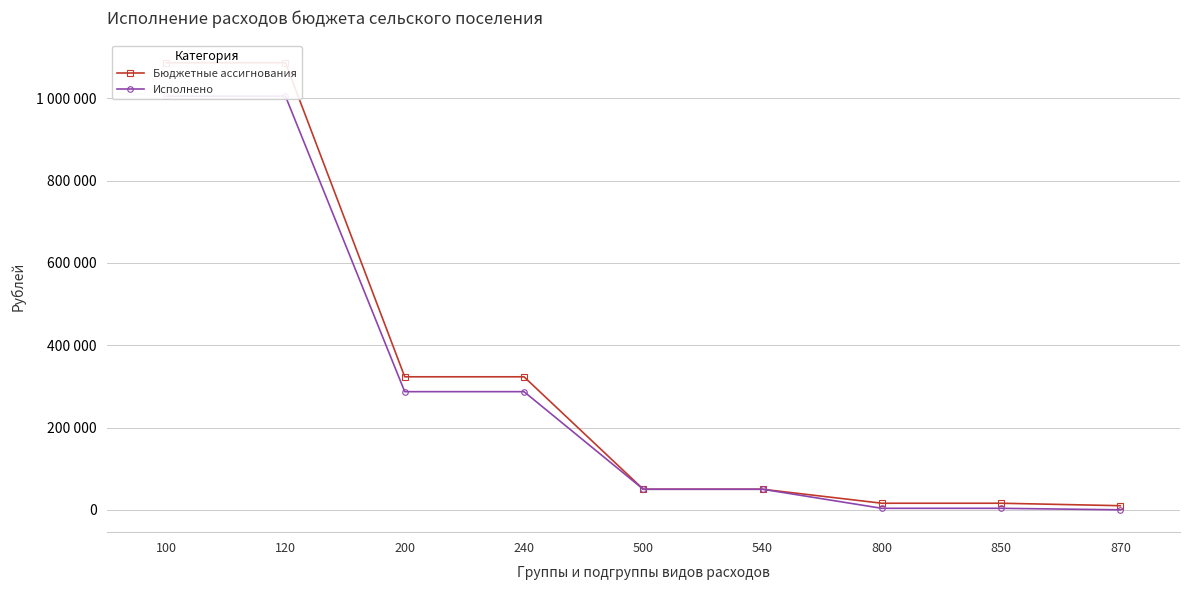

How many lines are shown in the chart?

2